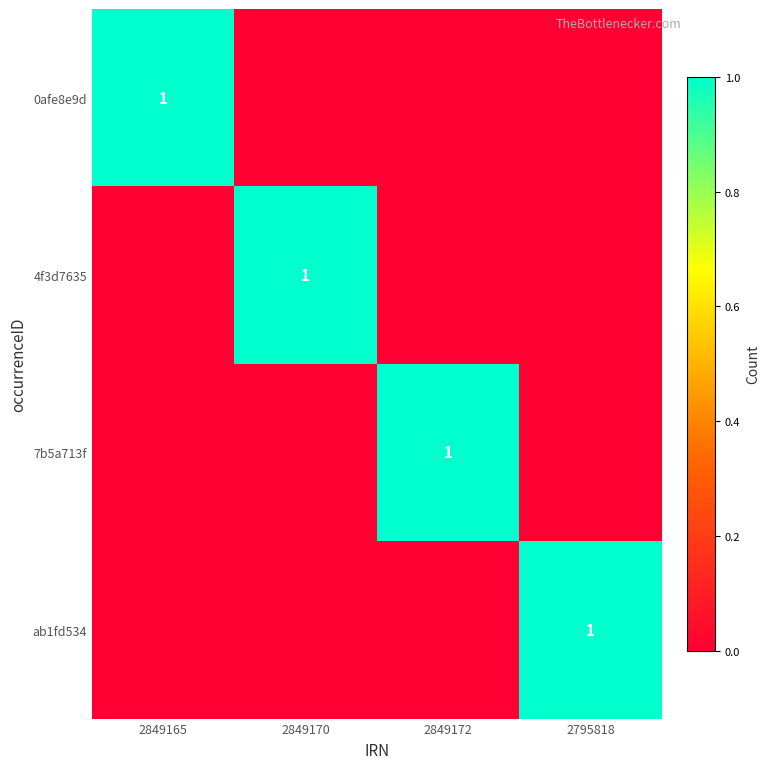

The 4f3d7635 series shows 0 at 2795818. True or false?

True